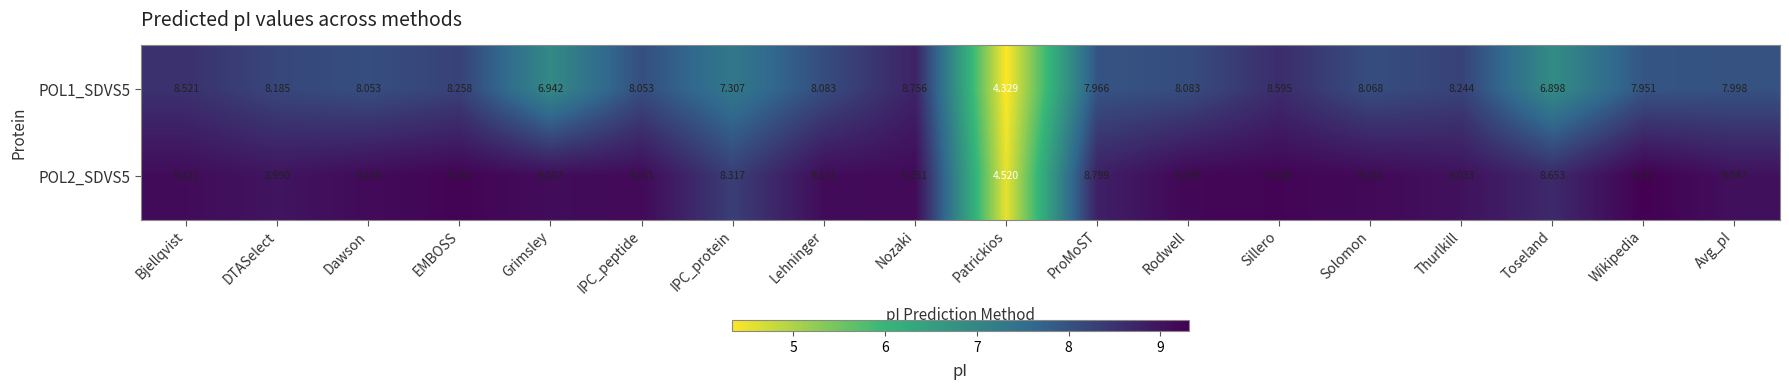

At which category is the sum across all series the highest?

Nozaki